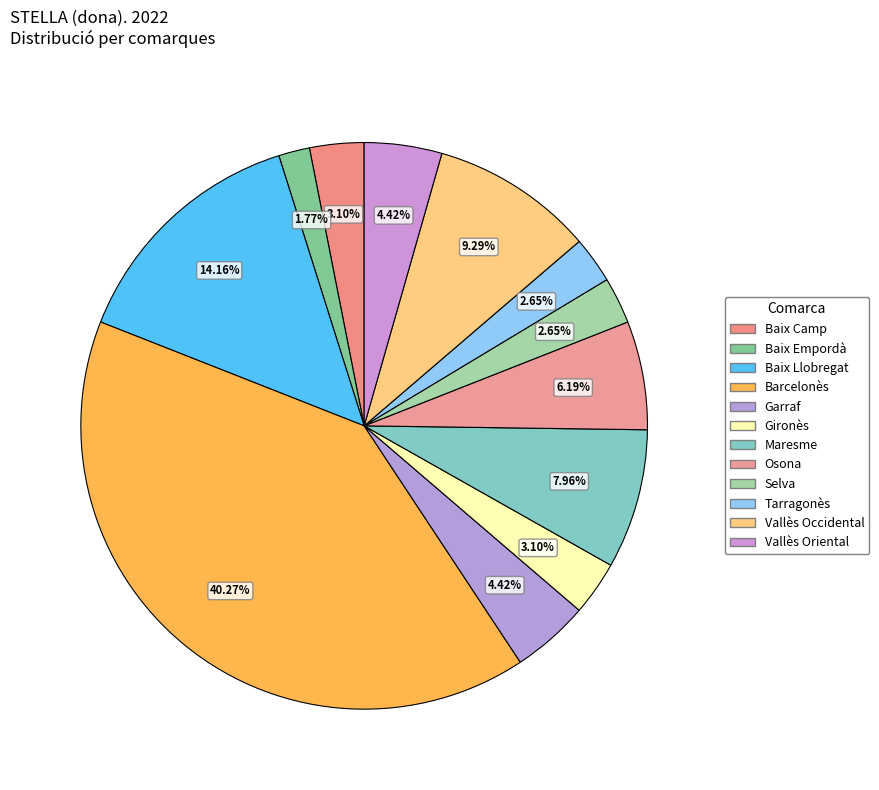

Is Vallès Occidental the majority of the pie?

No